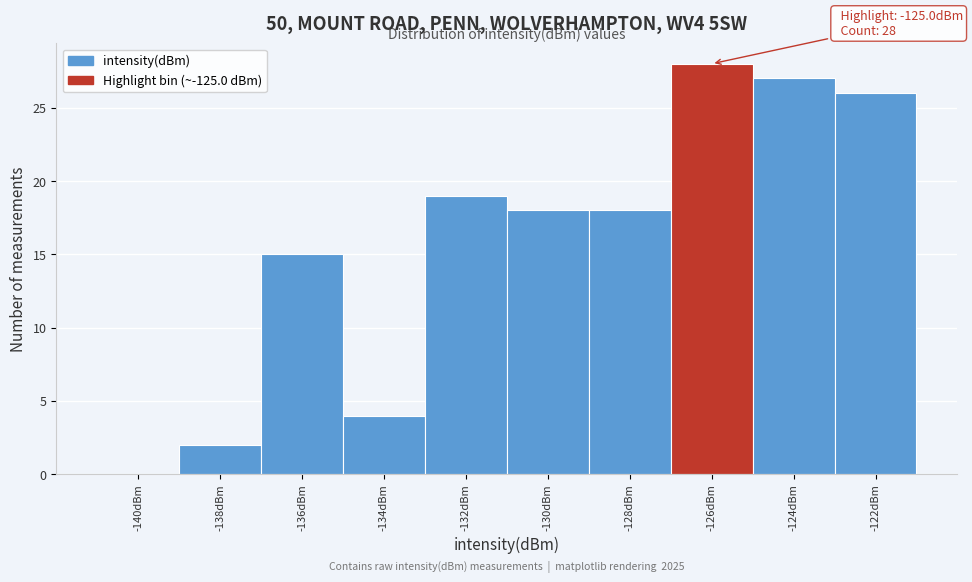

Reading left to right, what are all the values shown in this chart?

-140dBm=0	-138dBm=2	-136dBm=15	-134dBm=4	-132dBm=19	-130dBm=18	-128dBm=18	-126dBm=28	-124dBm=27	-122dBm=26